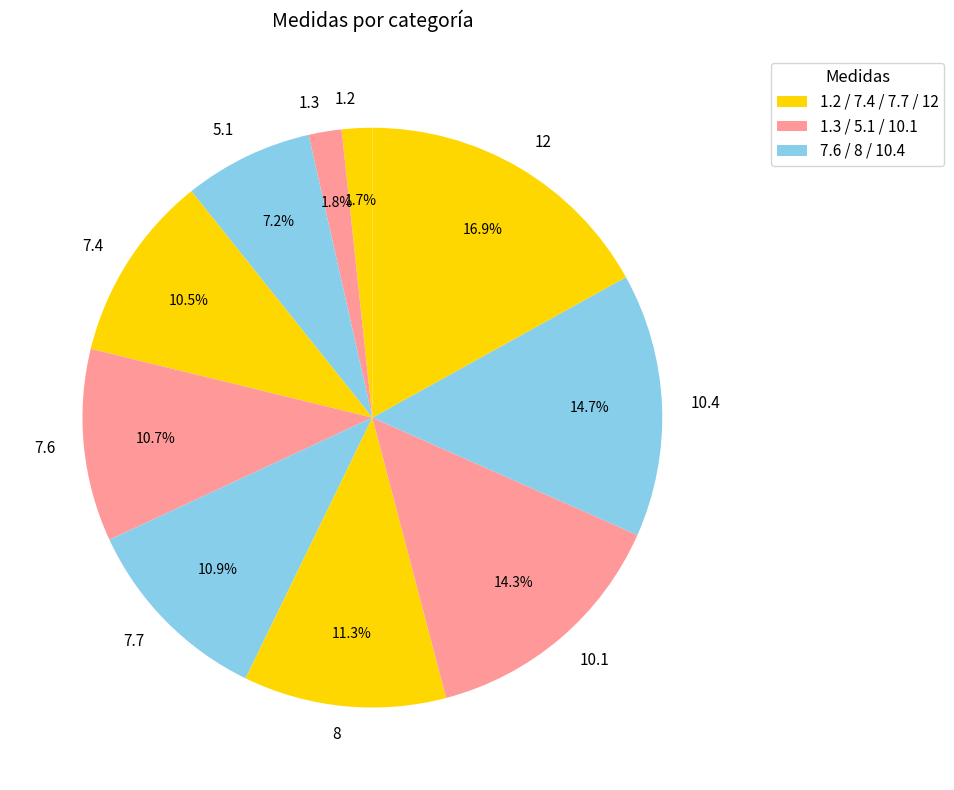

What is the largest slice in the pie chart?

12